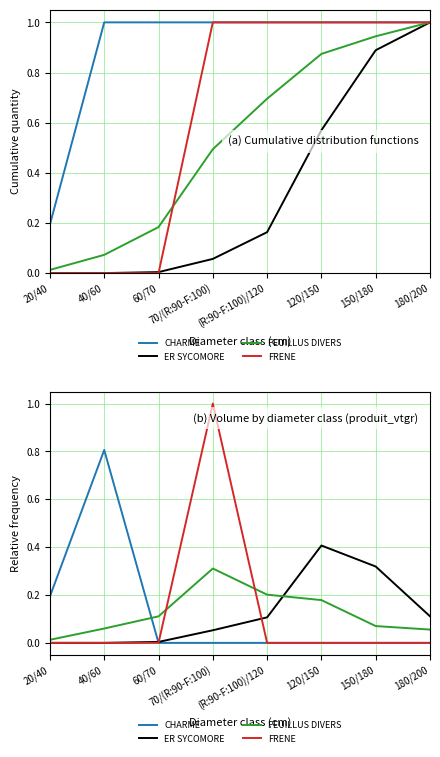

Which series has the largest total across all categories?

CHARME